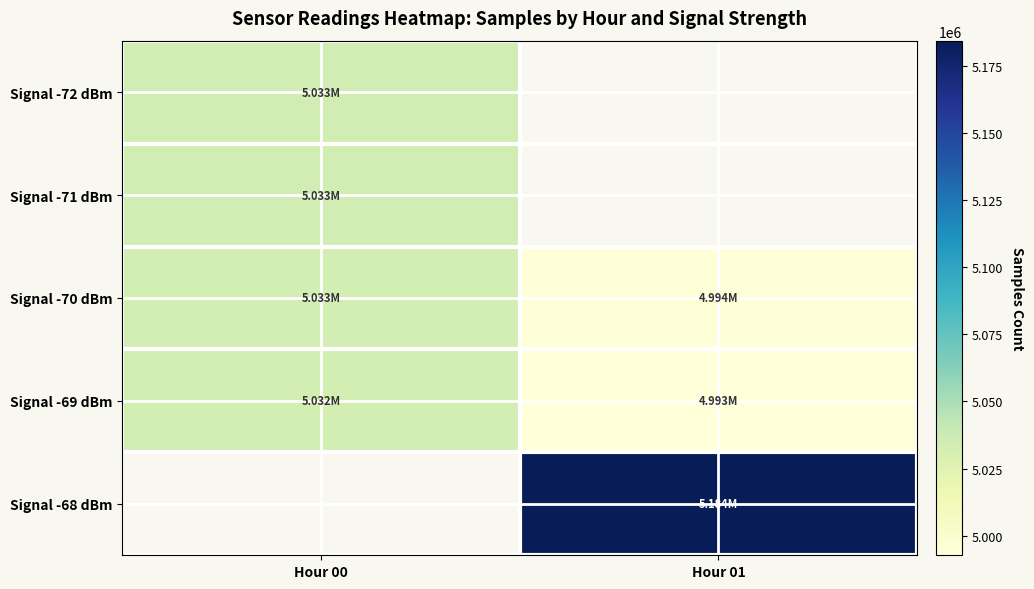

Which series has the widest spread of values?

Signal -69 dBm